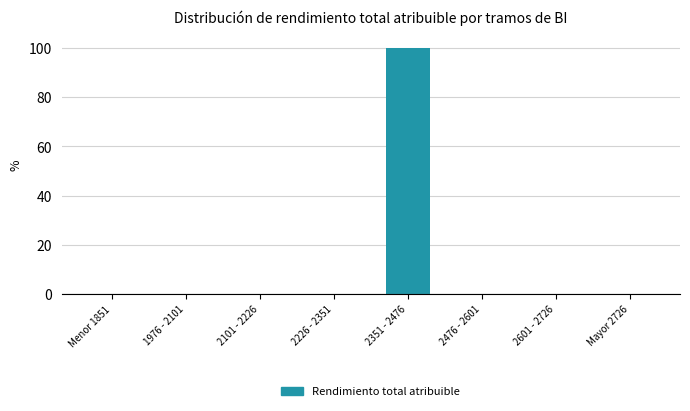

Reading right to left, extract all data points from this chart.

Mayor 2726=0	2601 - 2726=0	2476 - 2601=0	2351 - 2476=100	2226 - 2351=0	2101 - 2226=0	1976 - 2101=0	Menor 1851=0